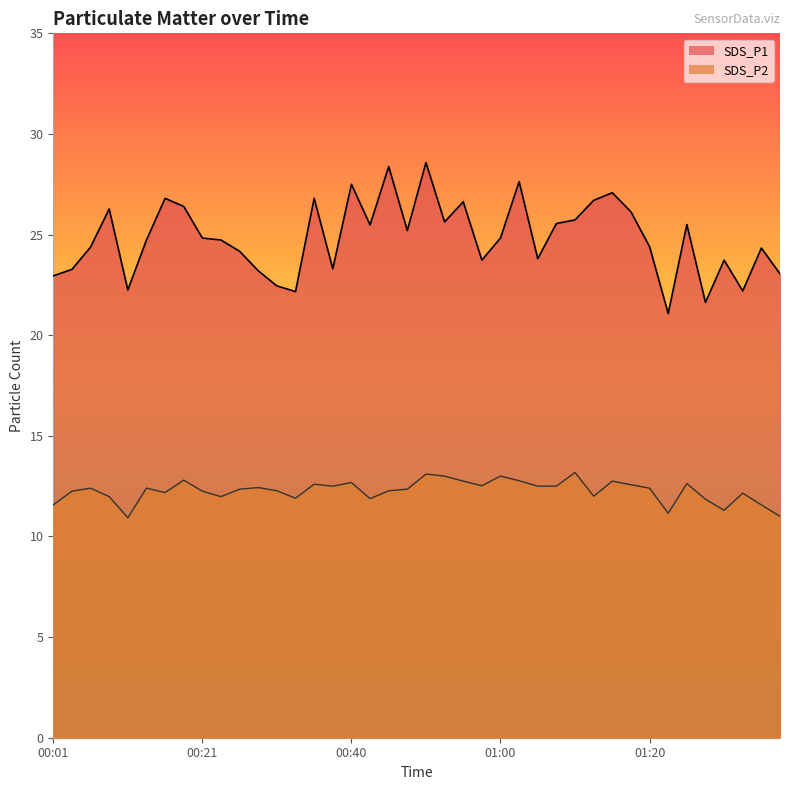

Rank the series at 00:06 from lowest to highest value.

SDS_P2, SDS_P1